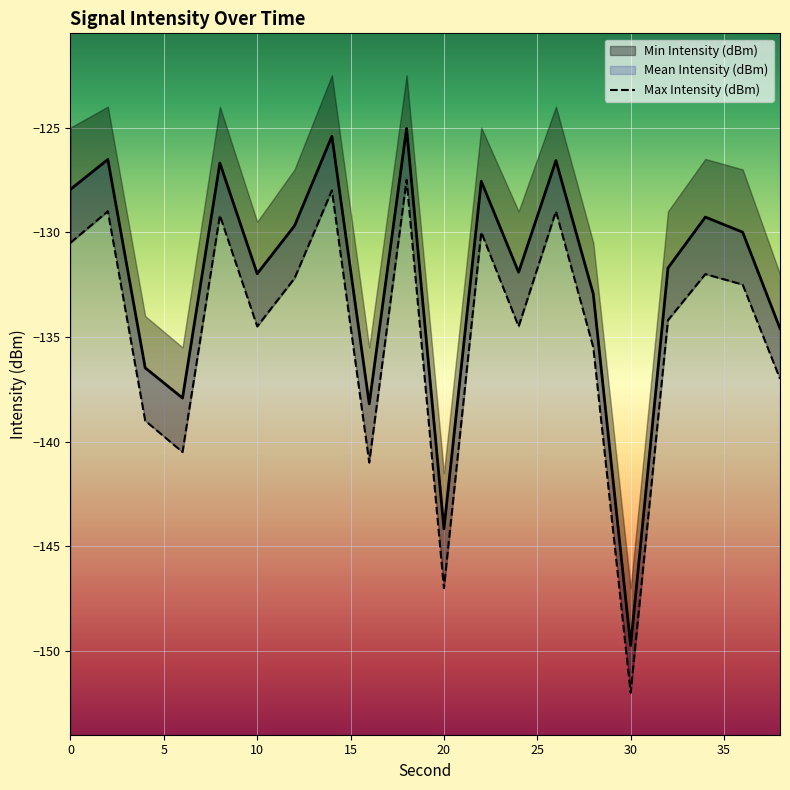

What is the sum of all Mean Intensity (dBm) values?

-2644.4